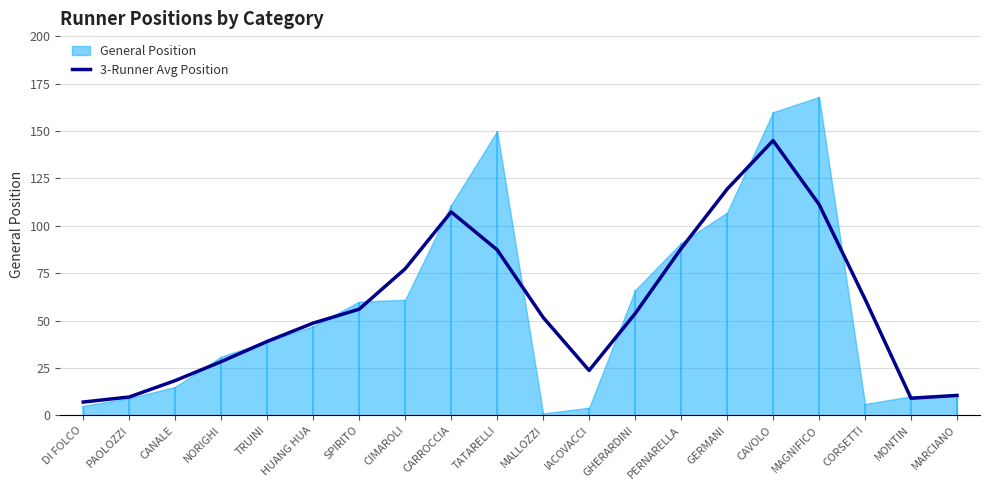

The chart shows a value of 39.0 at TRUINI. True or false?

True